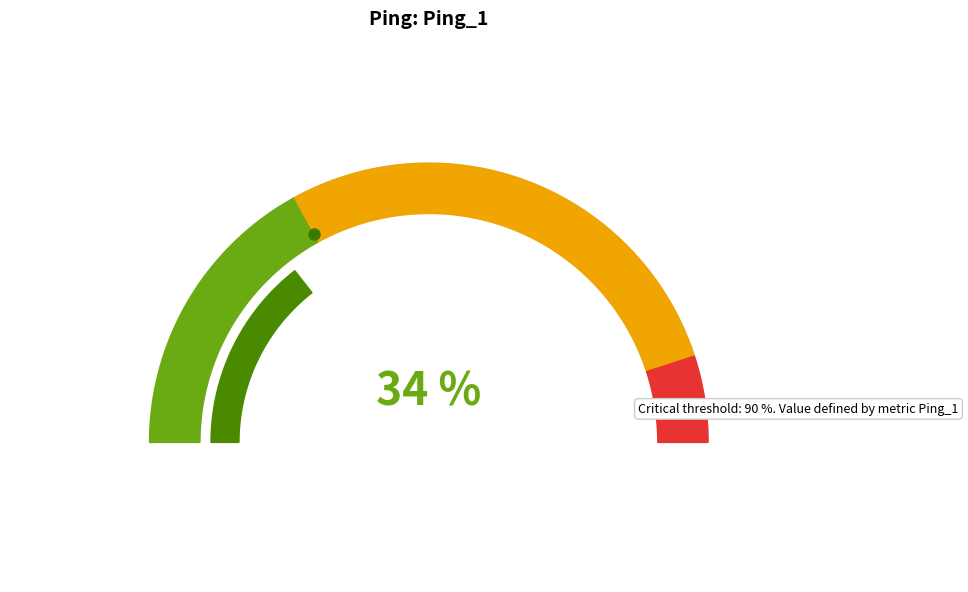

Is it true that Block 11 is 3% of the pie?

False